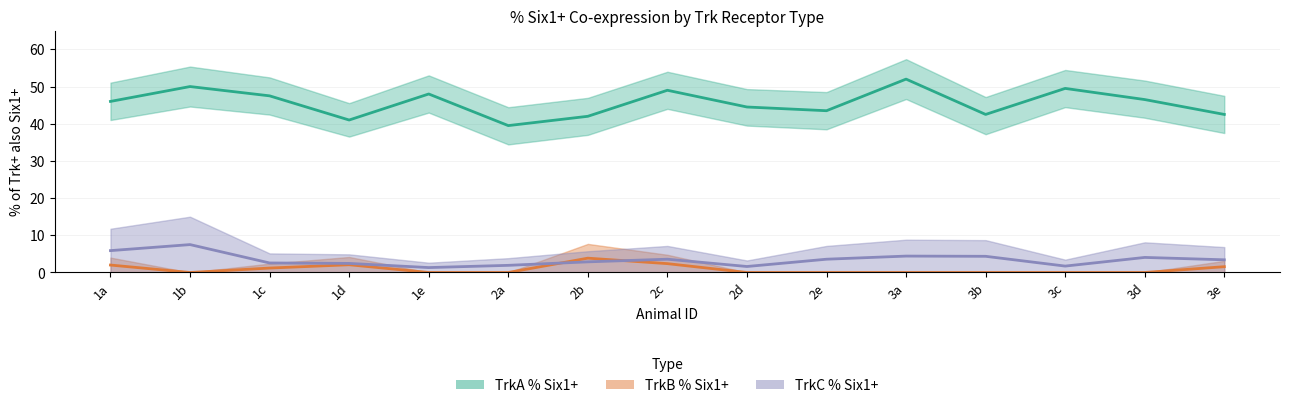

Rank the categories by TrkC % Six1+ (upper) value from lowest to highest.

1e, 2d, 3c, 2a, 1d, 1c, 2b, 3e, 2c, 2e, 3d, 3b, 3a, 1a, 1b